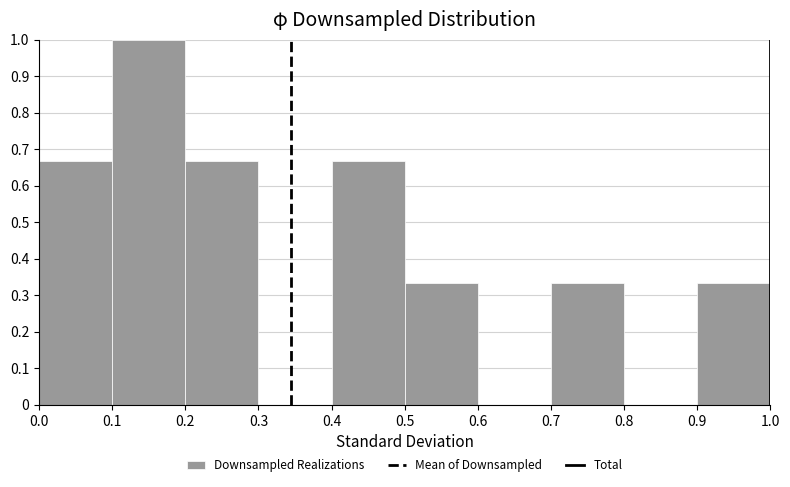

Reading left to right, transcribe this chart: for each bar, give the range it covers on the x-axis and its height. The values are not printed on the chart, so give them approximately, as read against the axis.

0.0 to 0.1: 0.67
0.1 to 0.2: 1.00
0.2 to 0.3: 0.67
0.3 to 0.4: 0
0.4 to 0.5: 0.67
0.5 to 0.6: 0.33
0.6 to 0.7: 0
0.7 to 0.8: 0.33
0.8 to 0.9: 0
0.9 to 1.0: 0.33